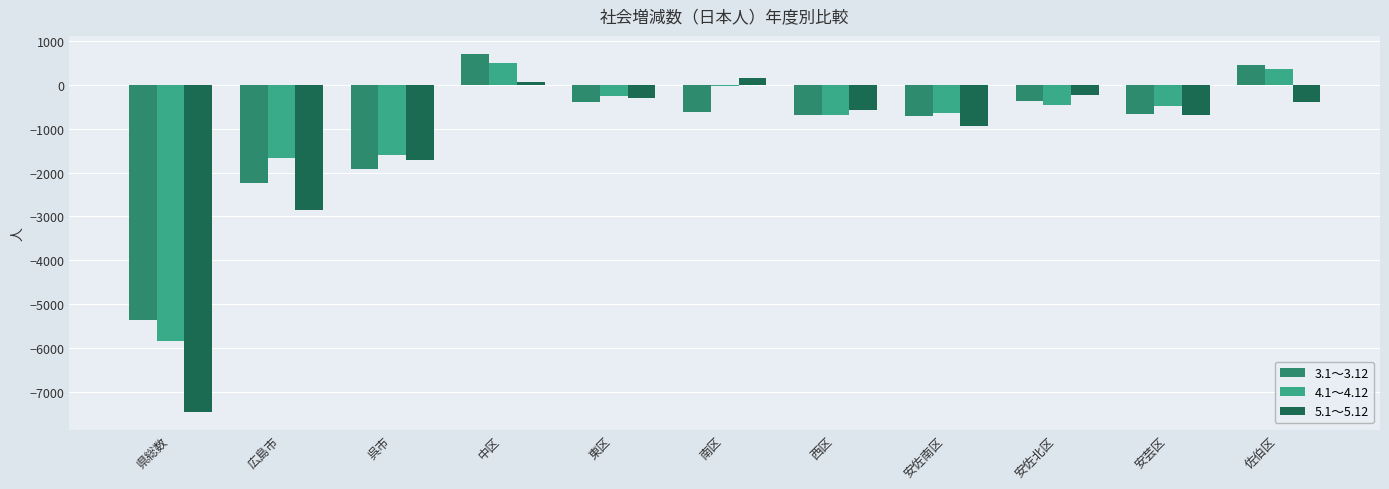

How many series are shown in this chart?

3